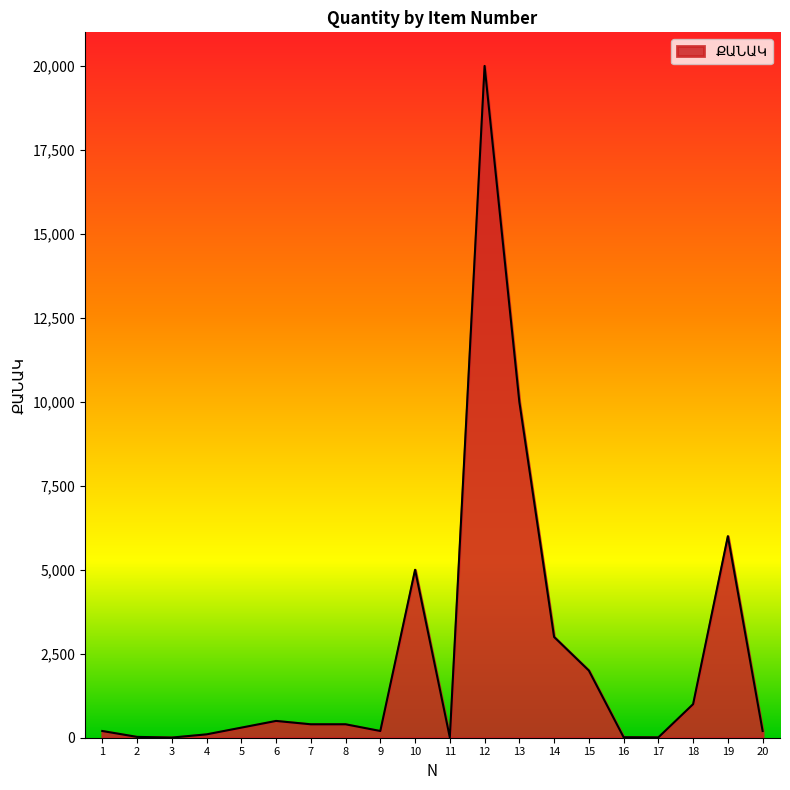

At which label is the value closest to 10002?

13